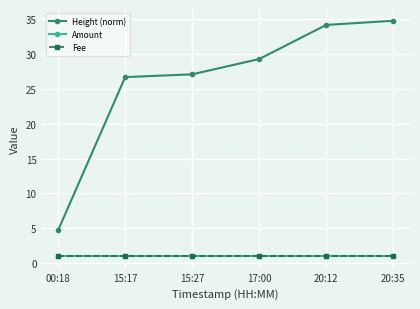

What is the highest value of the Amount series?

1.0